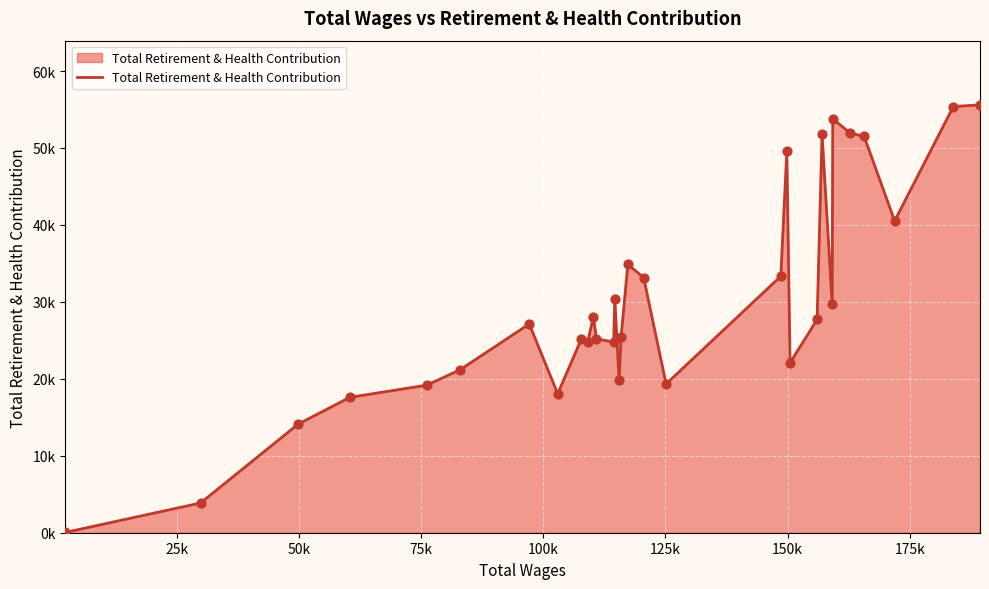

Is this an area chart (filled region under the line)?

Yes